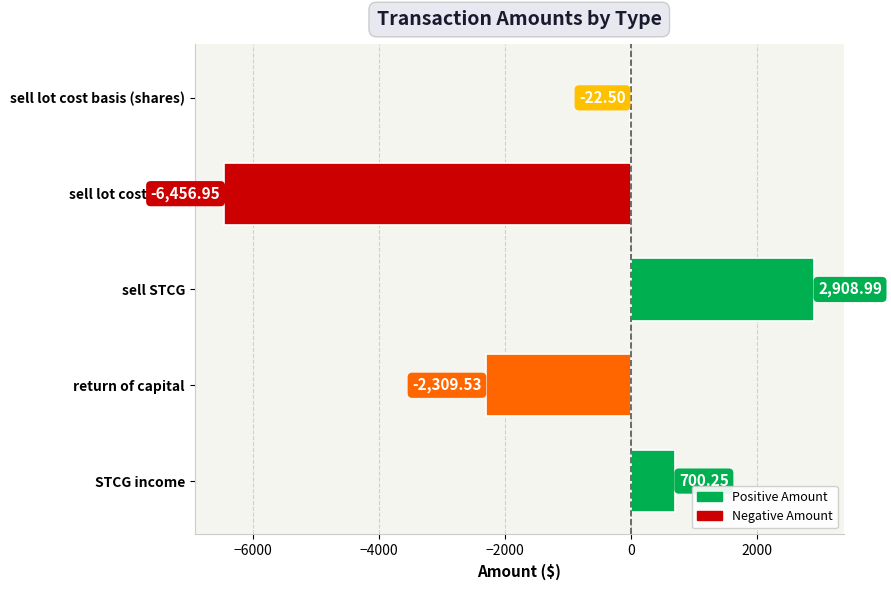

How many positive values are there?

2